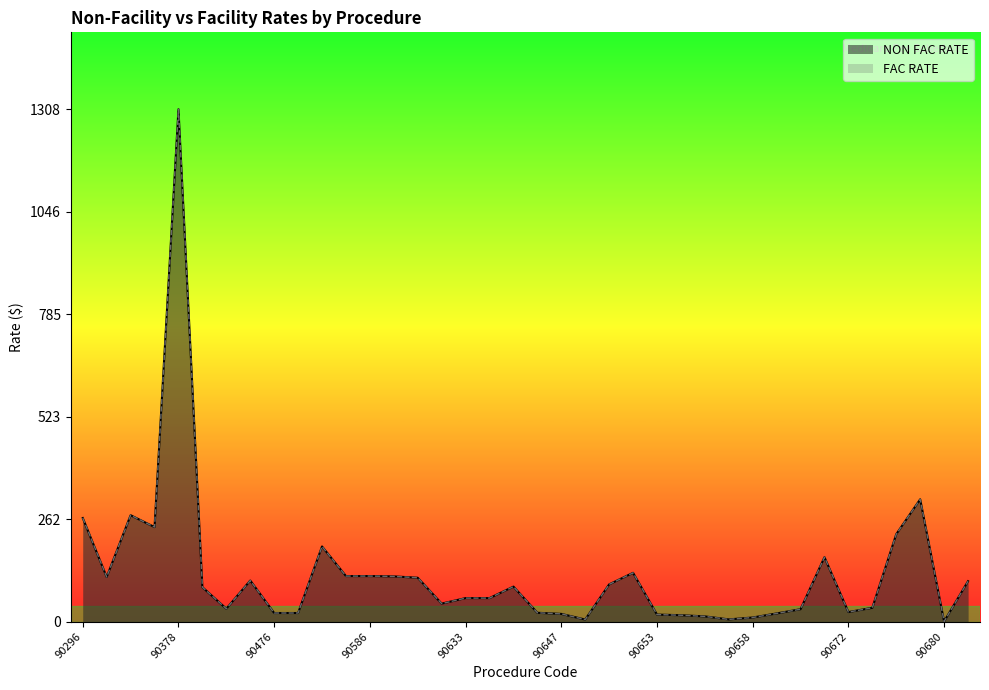

Does the chart display data point markers on the line(s)?

No